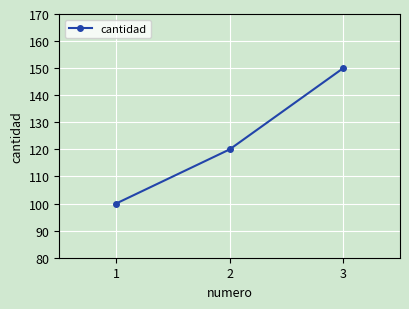

Which has a higher value, 3 or 2?

3